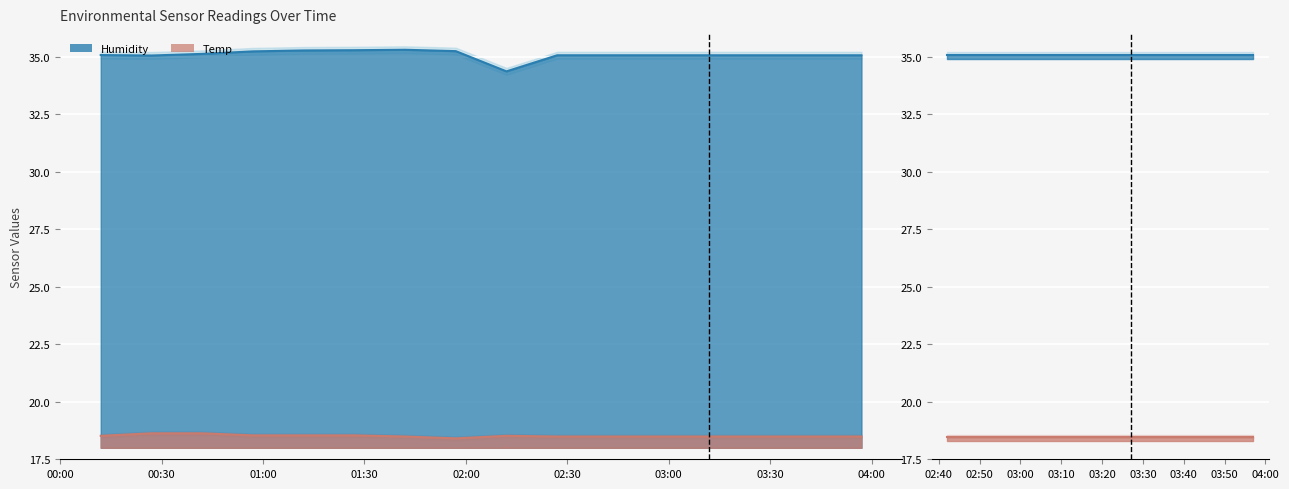

What is the total value across all series at 03:30?

53.6